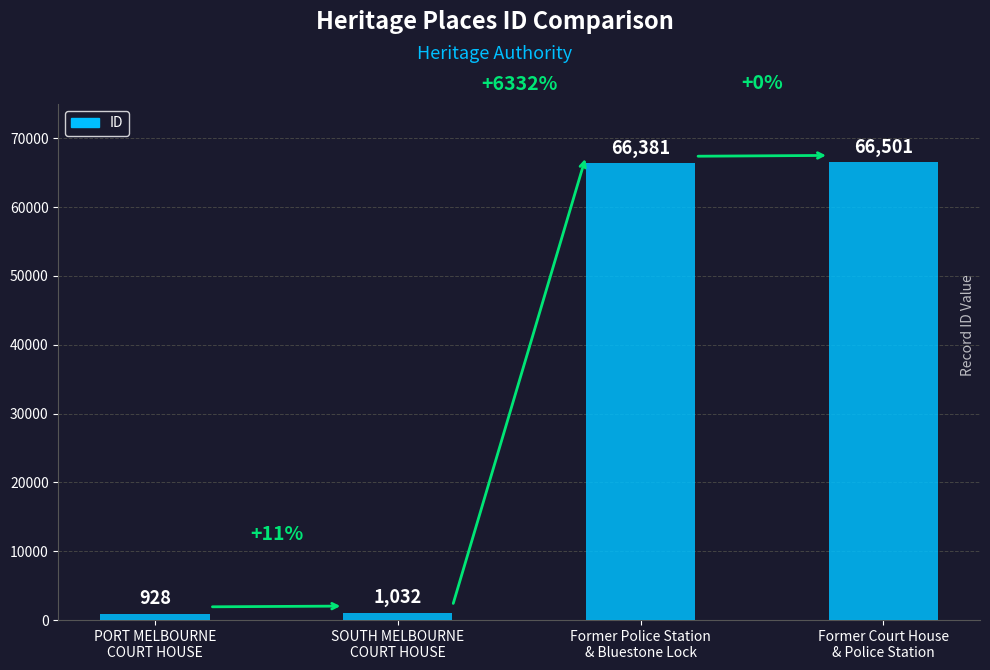

Is it true that the value at Former Court House
& Police Station is 118456?

False